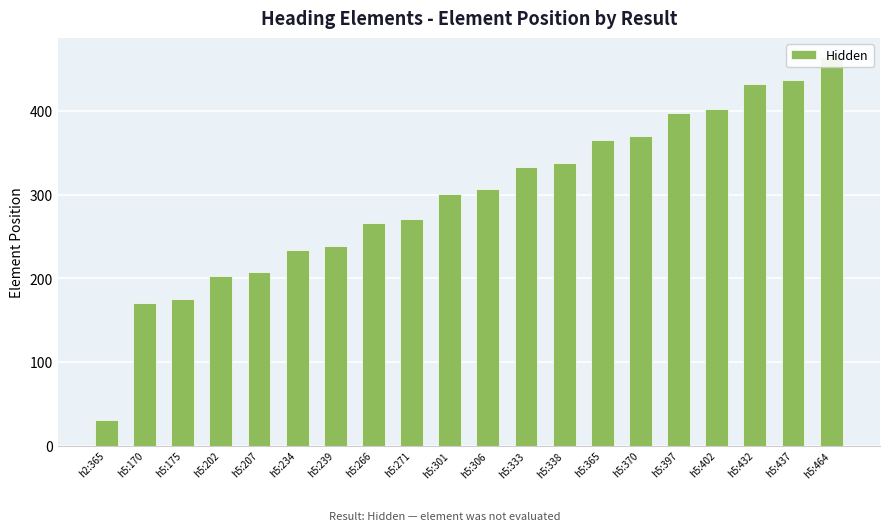

True or false: the data shows 580 at h5:370.

False